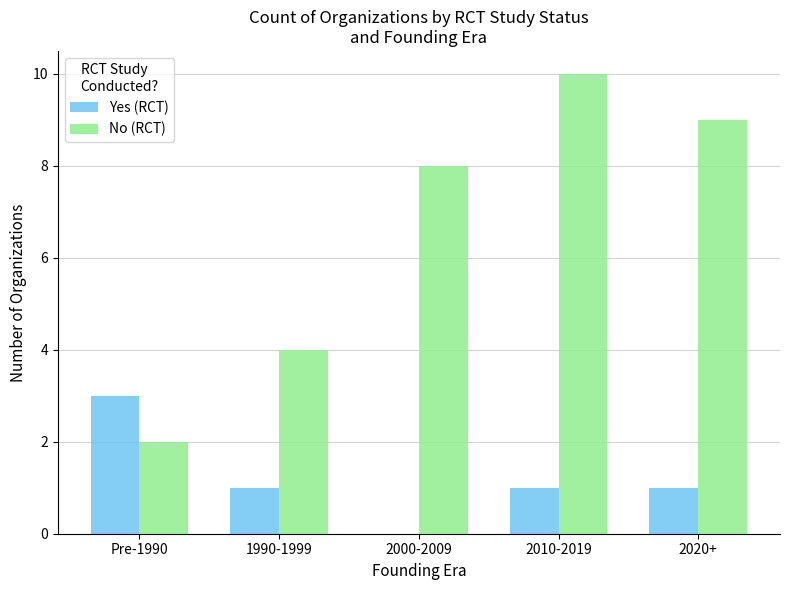

At which category is the sum across all series the highest?

2010-2019